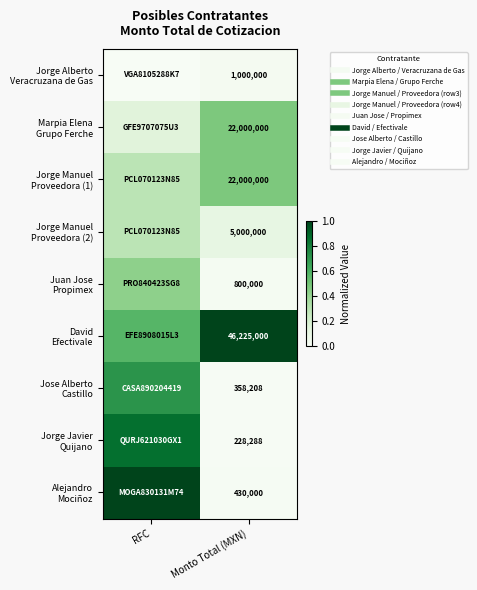

Is the value of Jorge Manuel Proveedora (1) at RFC greater than the value of David Efectivale at RFC?

No